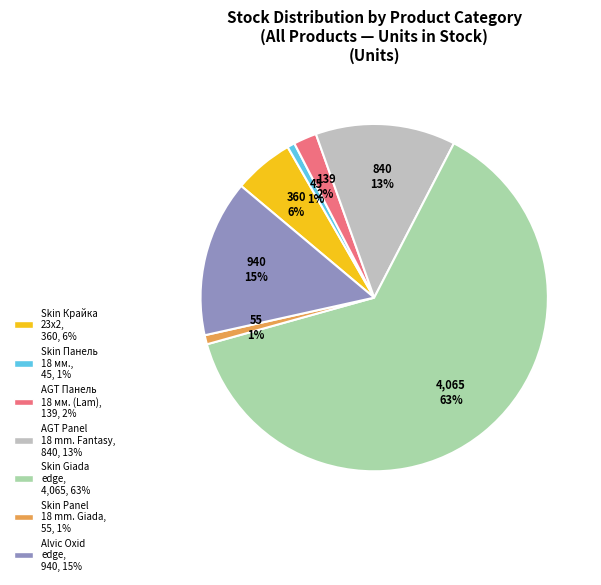

Does any single category account for the majority?

Yes